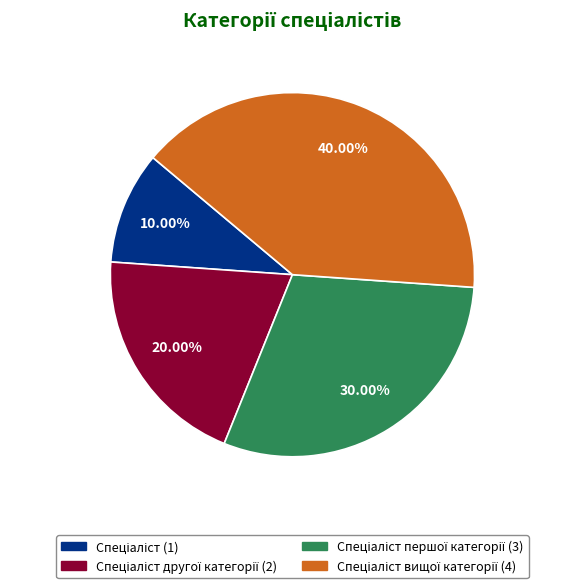

Is there a majority slice in this chart?

No